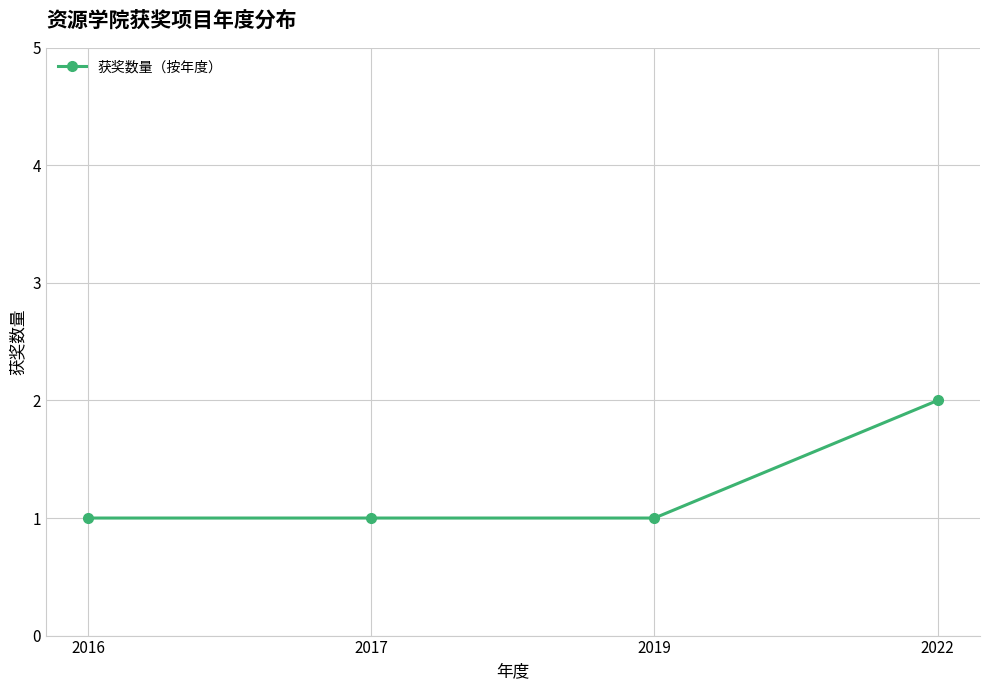

Which label corresponds to the largest value in the chart?

2022